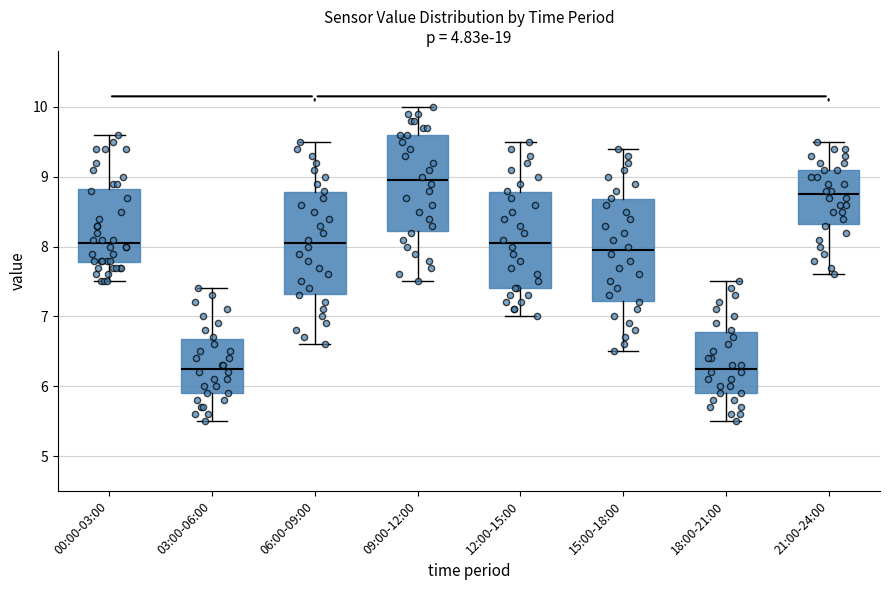

Reading left to right, transcribe this box plot: for each box, give where its median line is, the range the box spans, and where its two whiskers end, as read against the y-axis. The values are not printed on the chart, so give them approximately, as read against the axis.

00:00-03:00: median 8.1, box 7.8 to 8.8, whiskers 7.5 to 9.6
03:00-06:00: median 6.3, box 5.9 to 6.7, whiskers 5.5 to 7.4
06:00-09:00: median 8.1, box 7.3 to 8.8, whiskers 6.6 to 9.5
09:00-12:00: median 9.0, box 8.2 to 9.6, whiskers 7.5 to 10.0
12:00-15:00: median 8.1, box 7.4 to 8.8, whiskers 7.0 to 9.5
15:00-18:00: median 8.0, box 7.2 to 8.7, whiskers 6.5 to 9.4
18:00-21:00: median 6.3, box 5.9 to 6.8, whiskers 5.5 to 7.5
21:00-24:00: median 8.8, box 8.3 to 9.1, whiskers 7.6 to 9.5